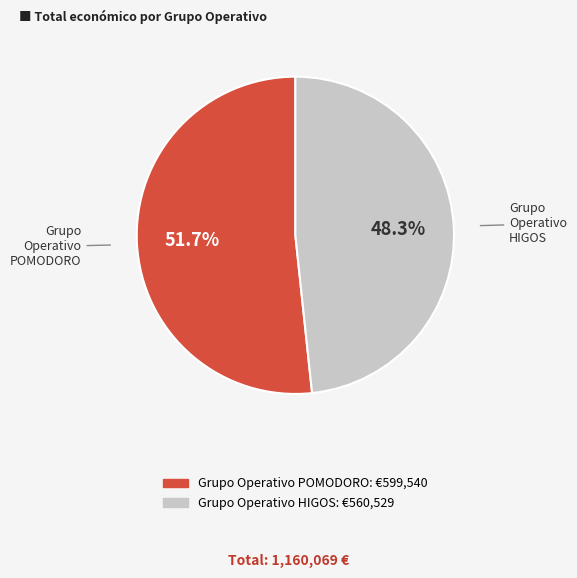

What is the ratio of the value at Grupo Operativo POMODORO to the value at Grupo Operativo HIGOS?

1.1